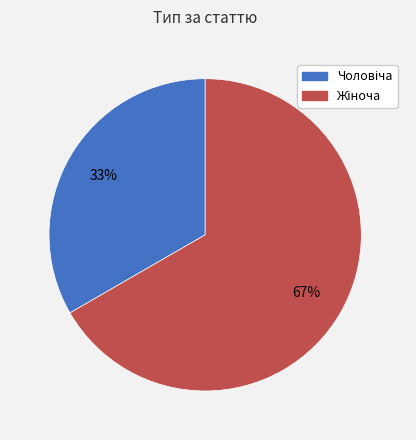

To the nearest percent, what is the average slice percentage?

50%